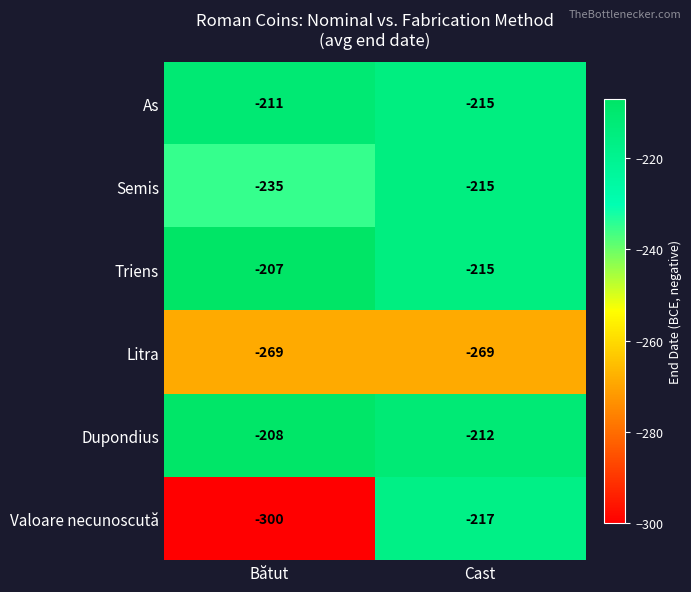

What is the minimum value for Litra?

-269